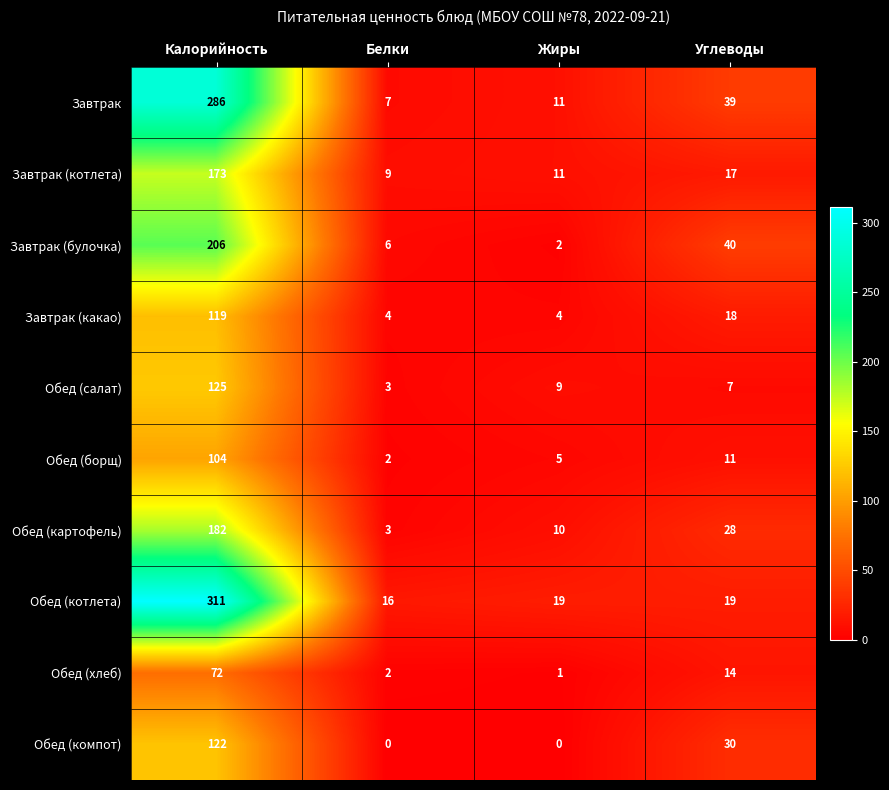

At which label does Обед (борщ) first exceed 11?

Калорийность